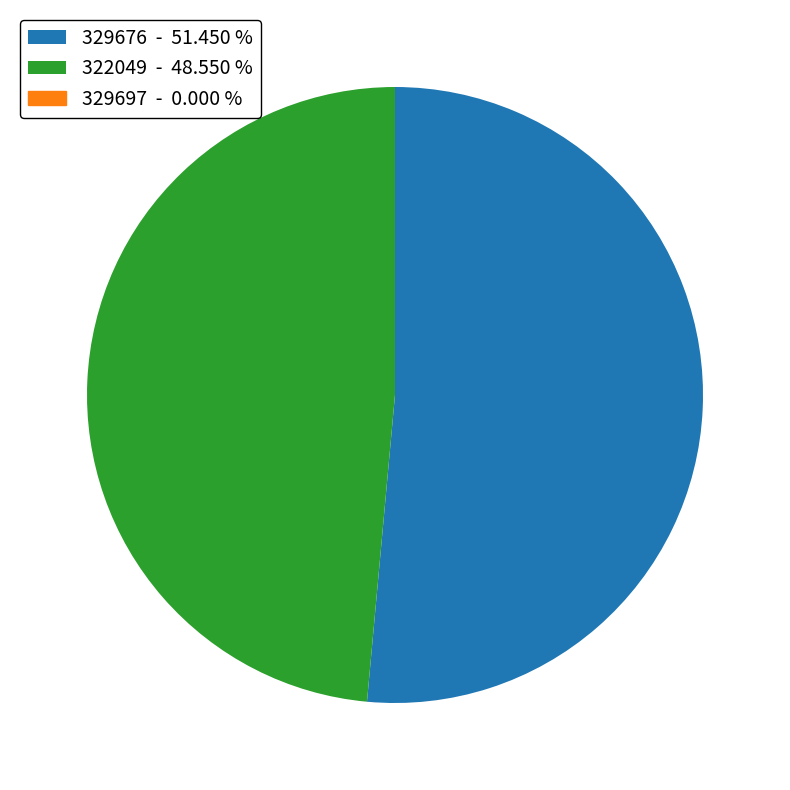

Does any single category account for the majority?

Yes